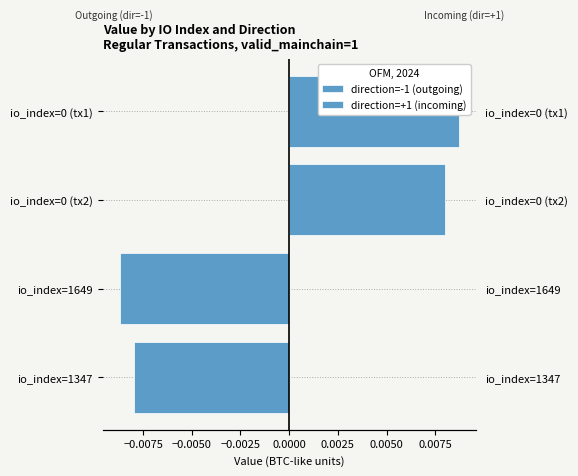

How many bars are there in each group?

2